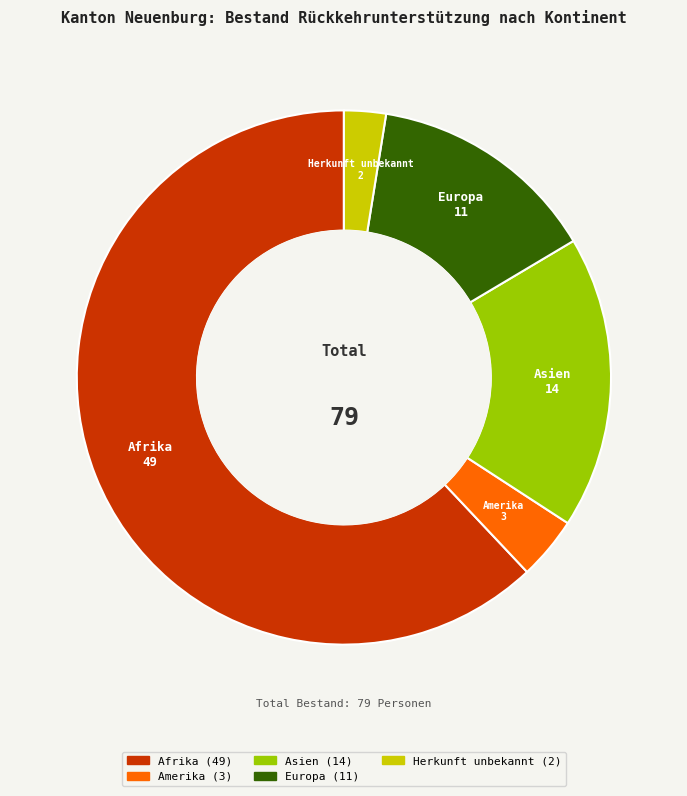

Does Europa account for over 50% of the chart?

No